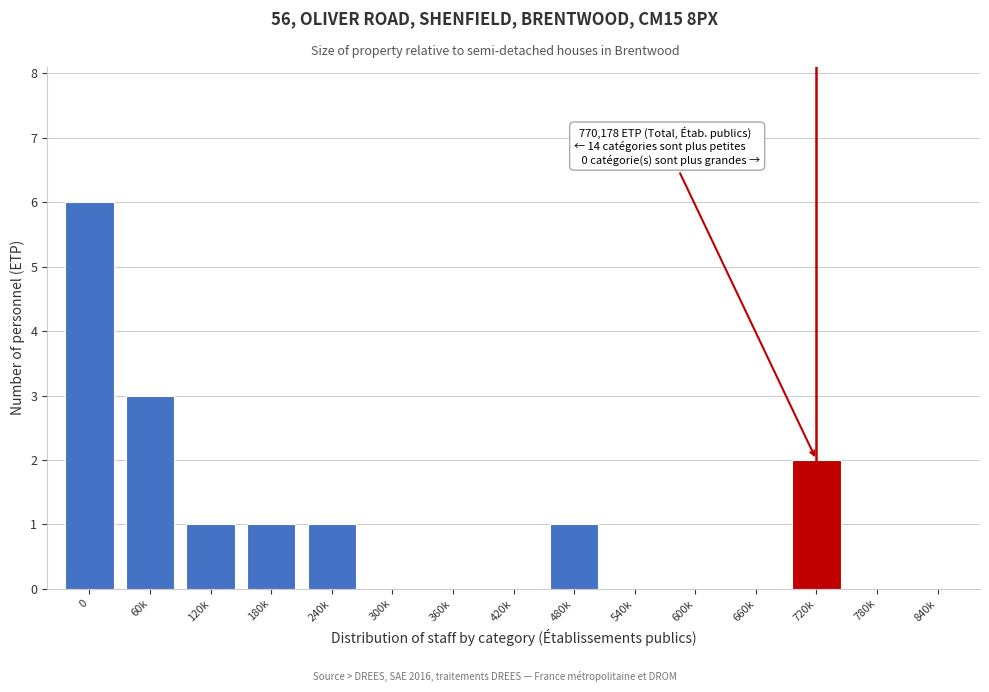

Reading right to left, list all the values displayed in this chart.

840k=0	780k=0	720k=2	660k=0	600k=0	540k=0	480k=1	420k=0	360k=0	300k=0	240k=1	180k=1	120k=1	60k=3	0=6